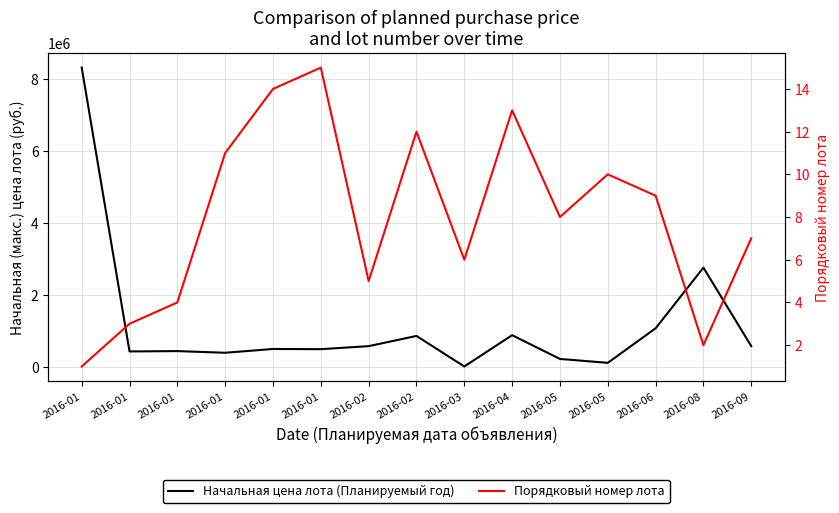

What is the value of the Начальная цена лота (Планируемый год) point at the 14th from the left?

2757347.1